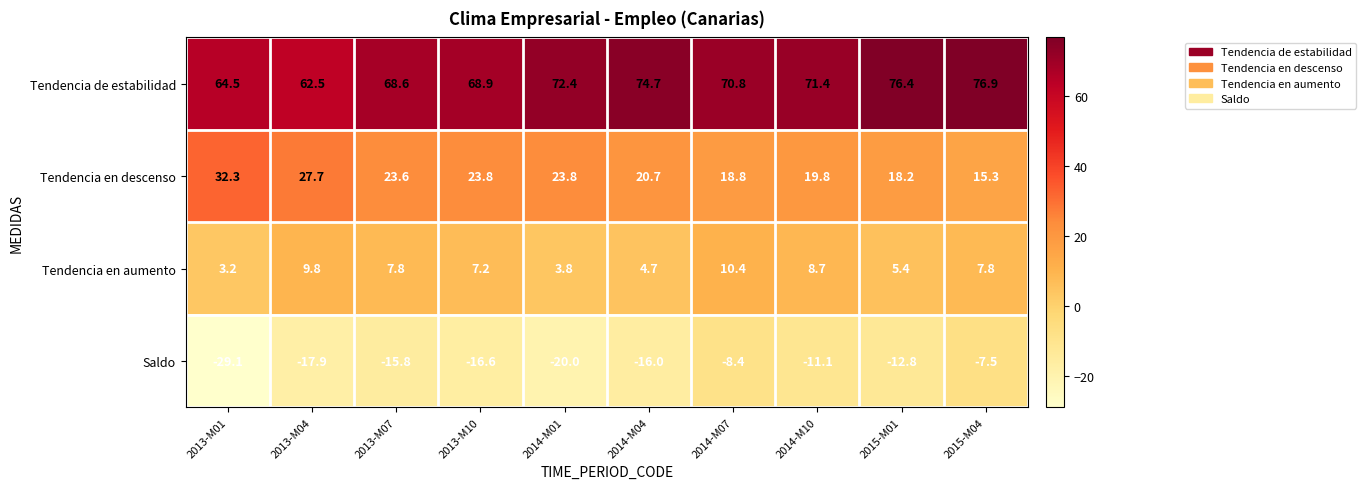

Which series changed the most between 2014-M07 and 2014-M10?

Saldo